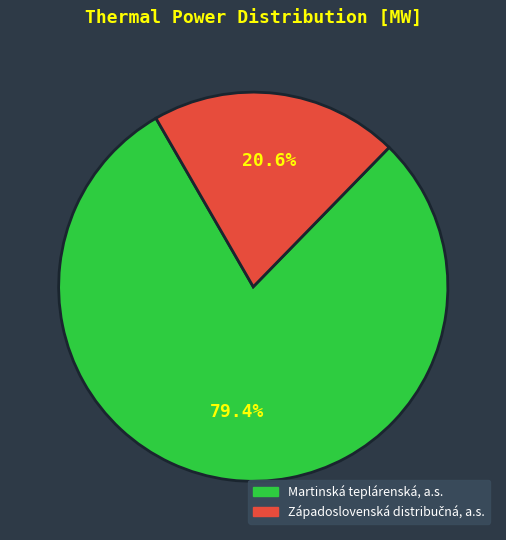

Is there a majority slice in this chart?

Yes